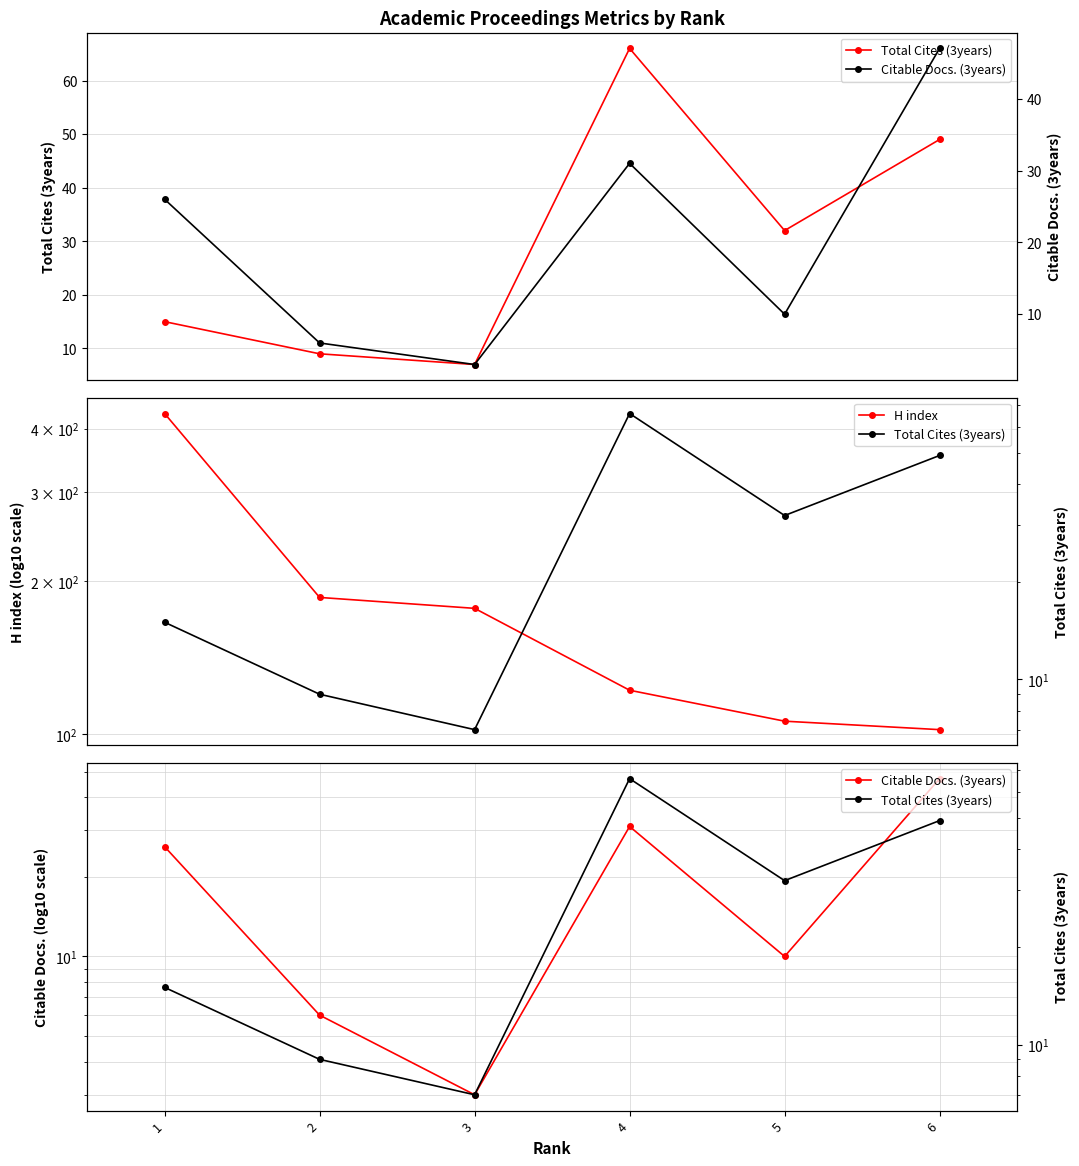

What is the difference between the Total Cites (3years) values at 2 and 4?

57